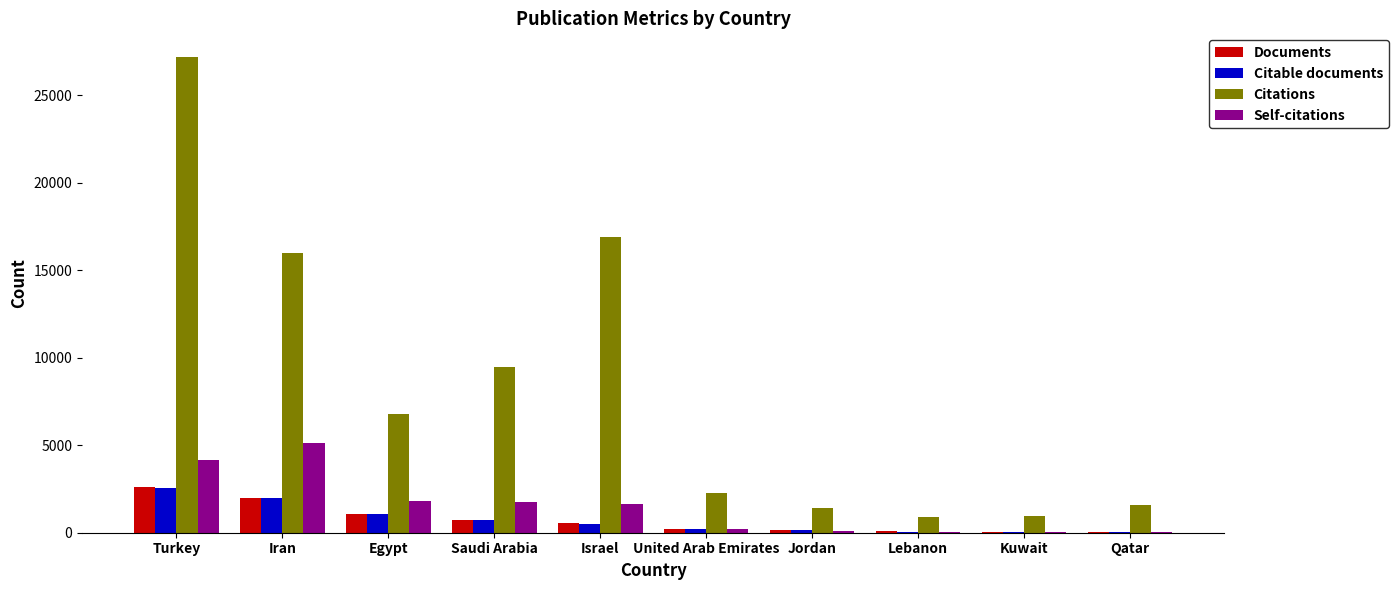

How many groups of bars are there?

10